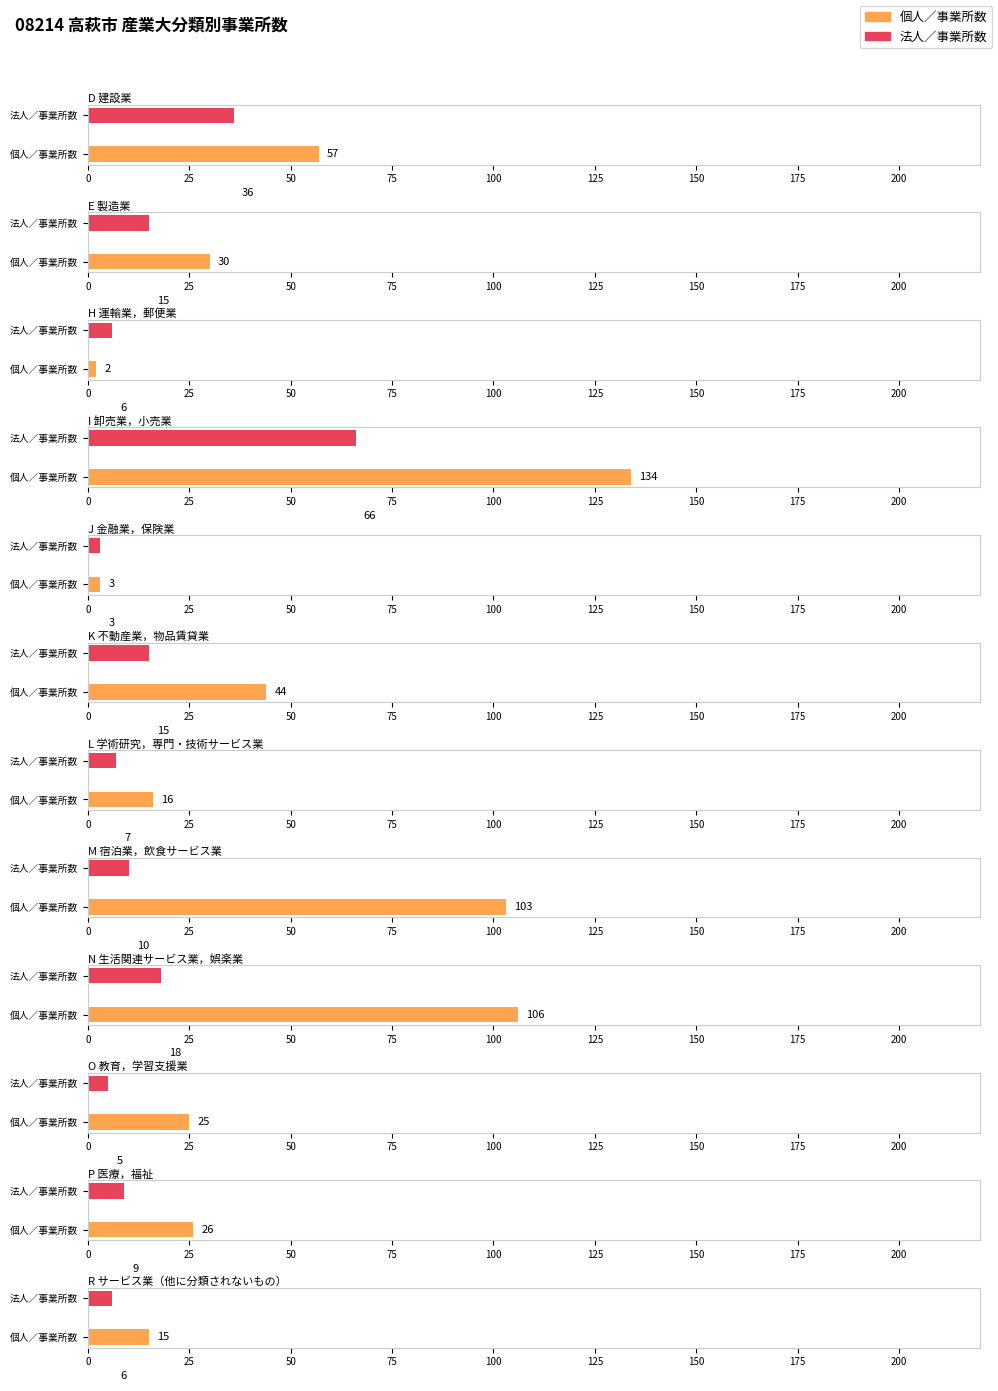

What is the average value of the 法人／事業所数 series?

16